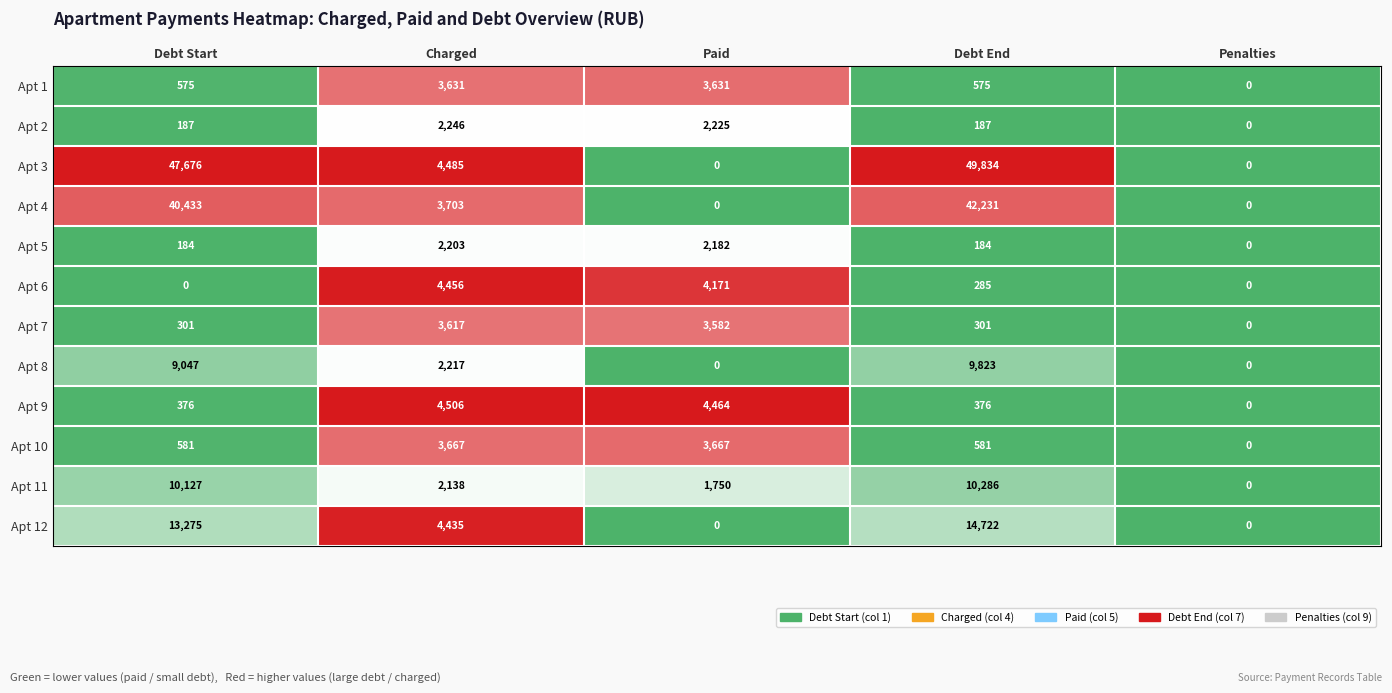

What is the greatest value displayed?

49834